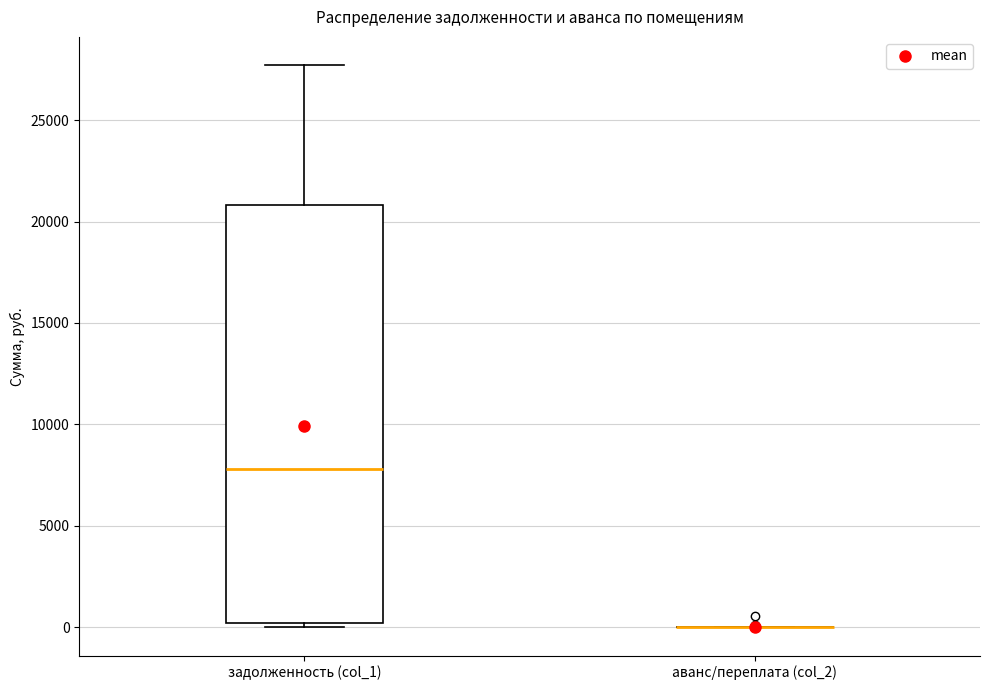

Reading left to right, transcribe this box plot: for each box, give where its median line is, the range the box spans, and where its two whiskers end, as read against the y-axis. The values are not printed on the chart, so give them approximately, as read against the axis.

задолженность (col_1): median 8000, box 0 to 21000, whiskers 0 (just below the box's lower edge) to 27500
аванс/переплата (col_2): box collapsed to a line at 0, whiskers 0 to 0